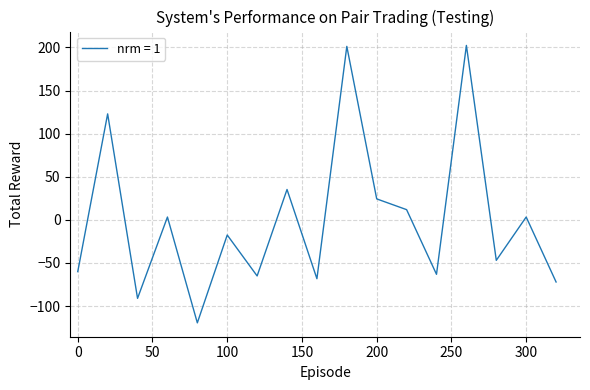

True or false: there are more than 2 points higher than both neighbors.

True